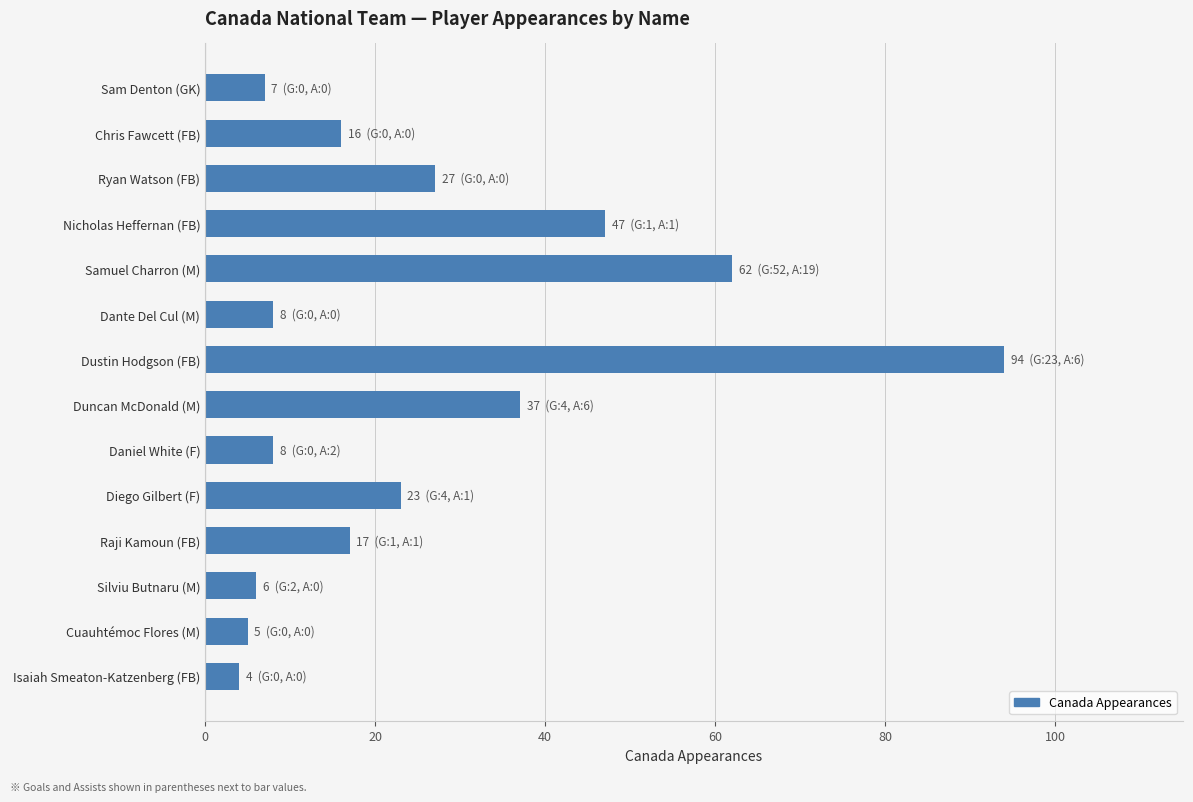

Which has a higher value, Nicholas Heffernan (FB) or Diego Gilbert (F)?

Nicholas Heffernan (FB)